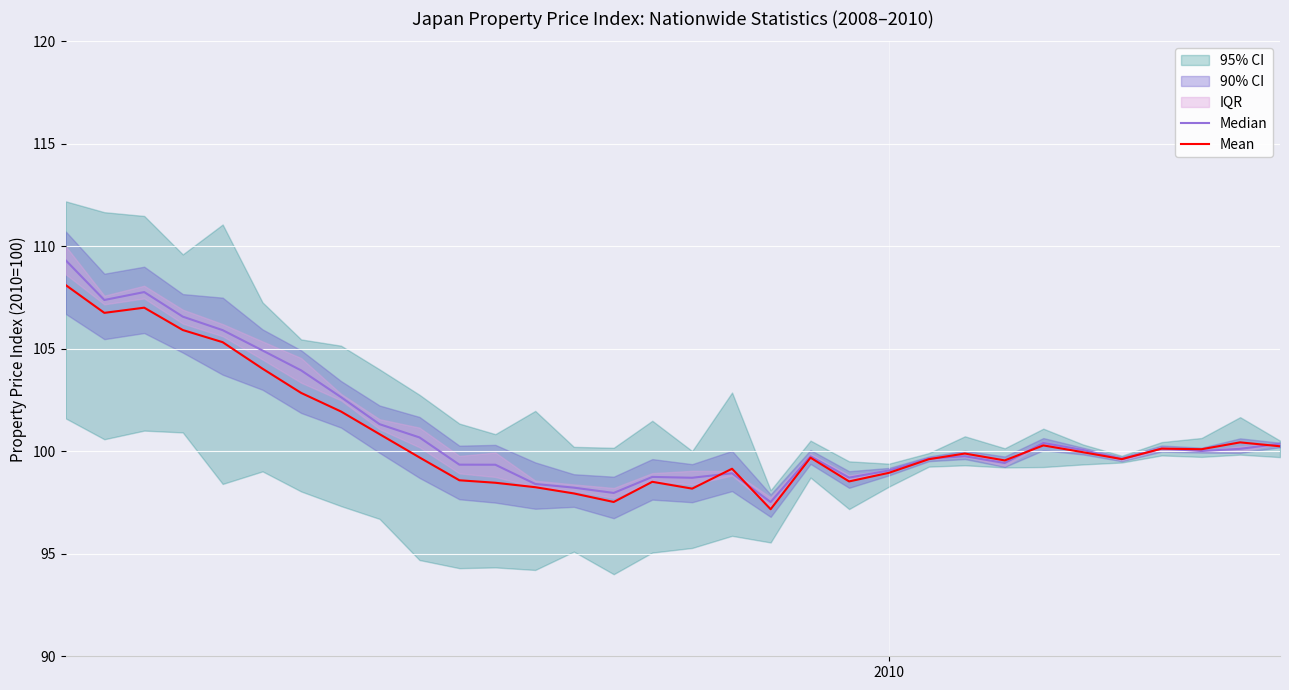

What is the minimum value for Mean?

97.2